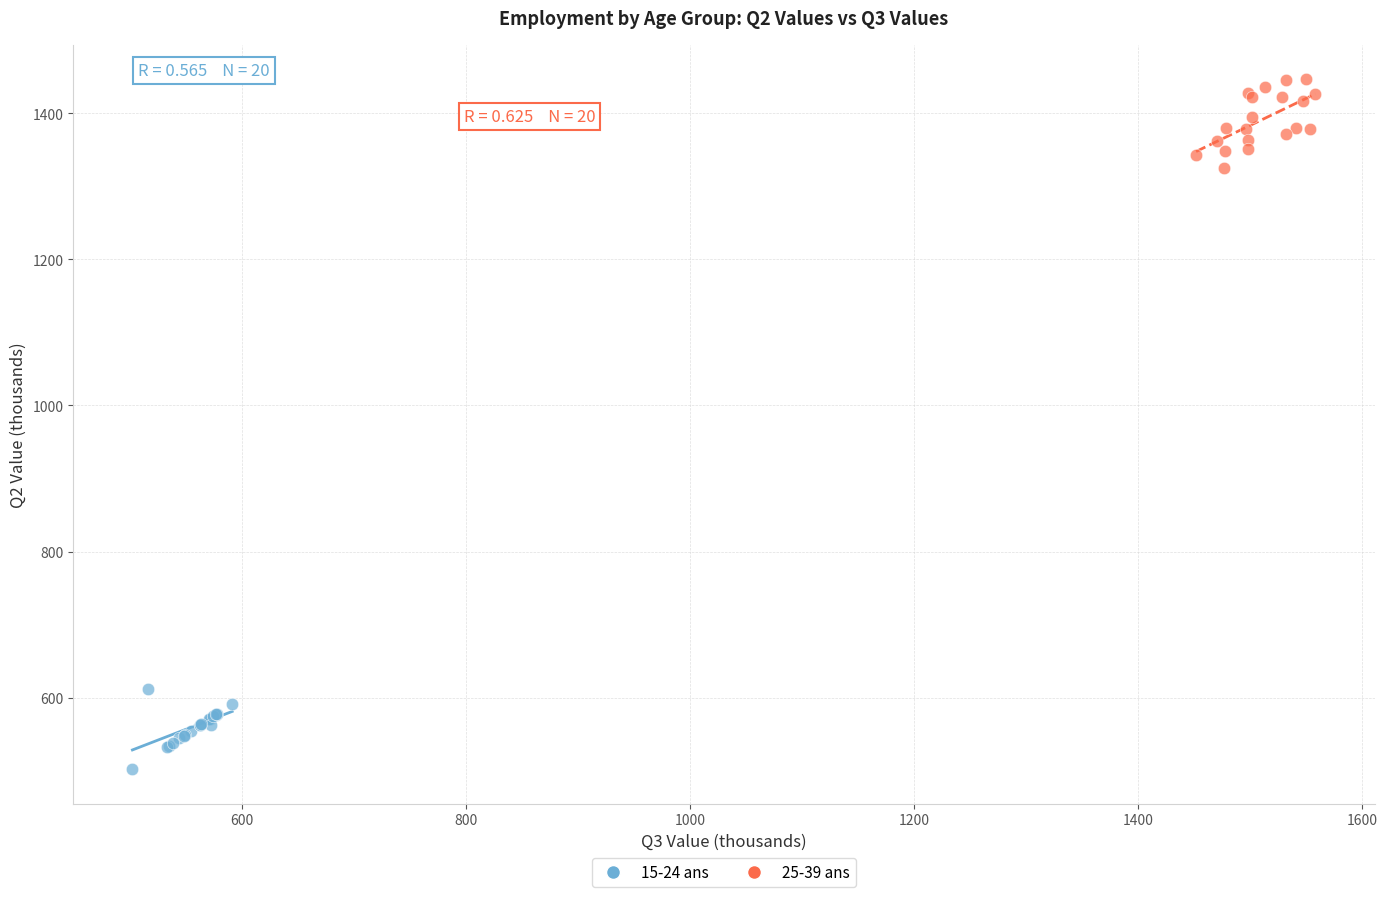

Which series contains the highest Y value?

25-39 ans